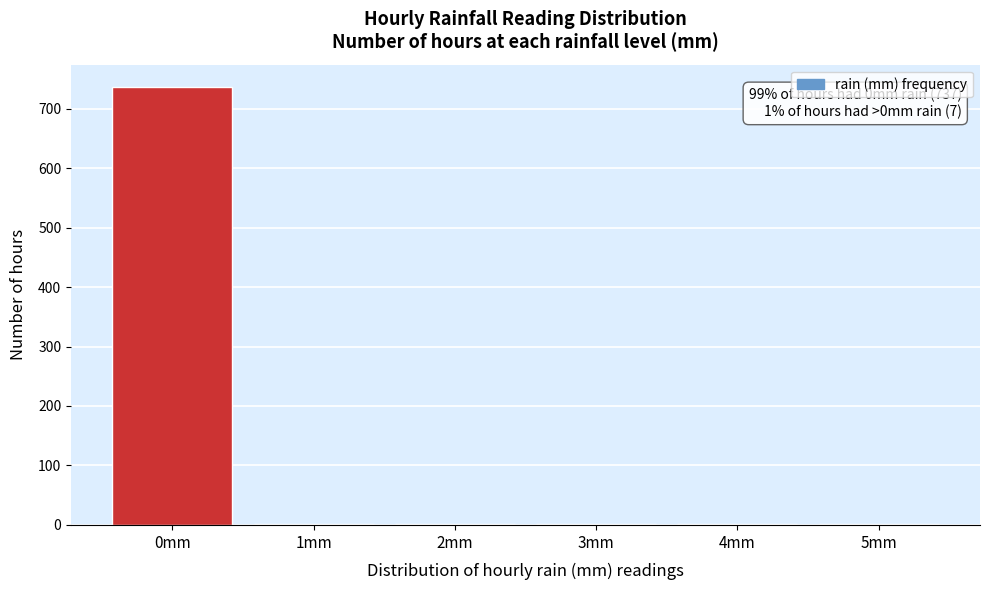

What is the sum of all values?

744